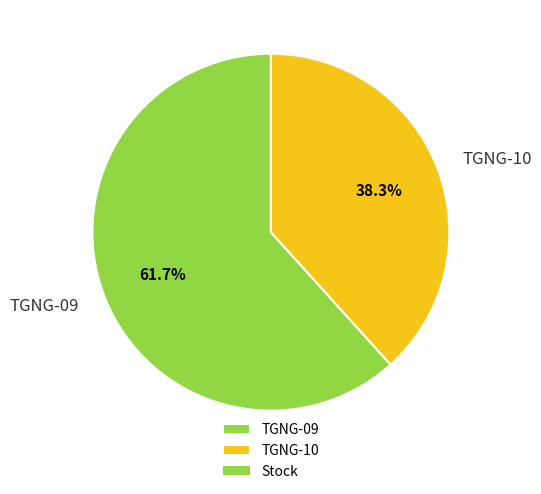

The TGNG-09 slice represents 62% of the pie. True or false?

True